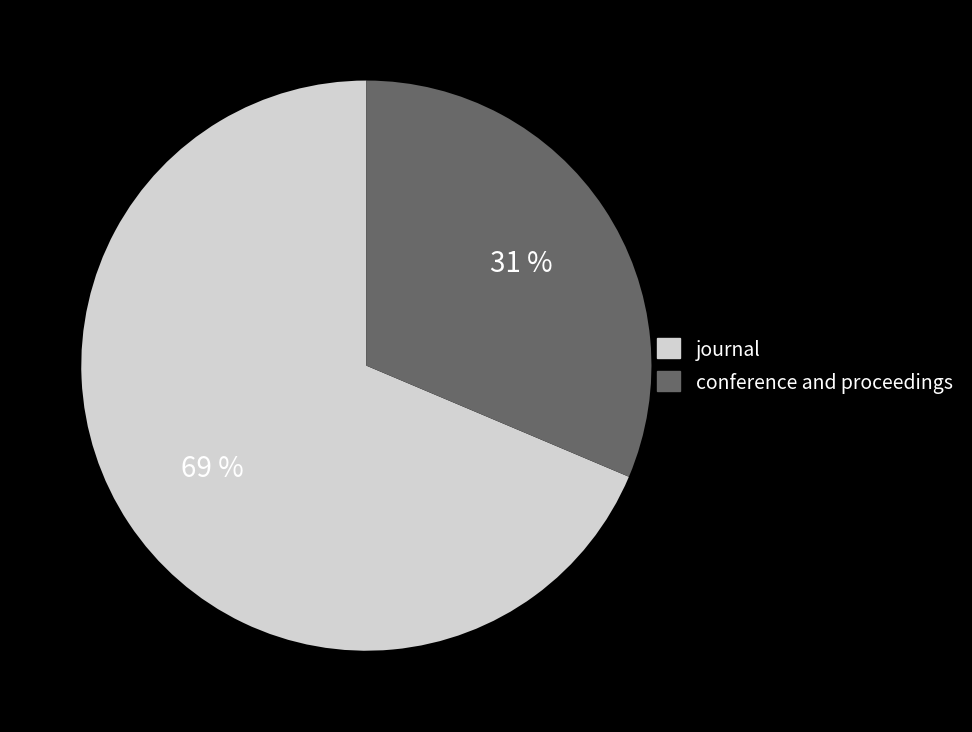

Is there a majority slice in this chart?

Yes